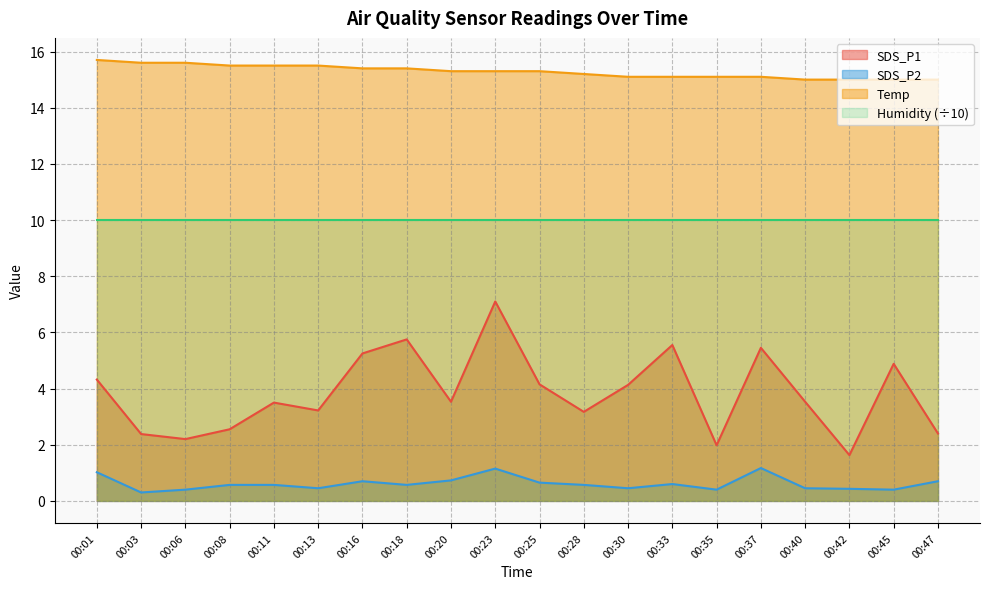

Where is SDS_P1 nearest to the value 4?

00:30